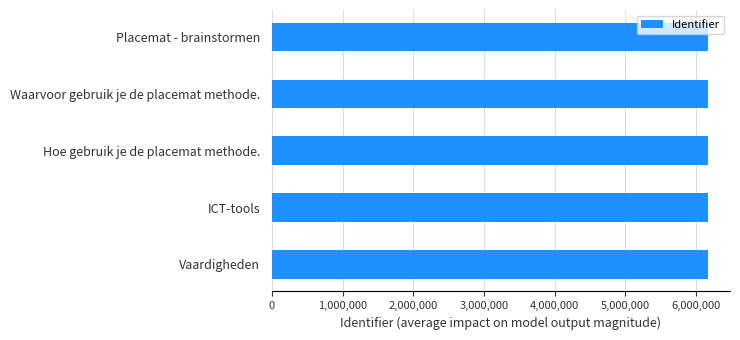

How many bars are there in total?

5